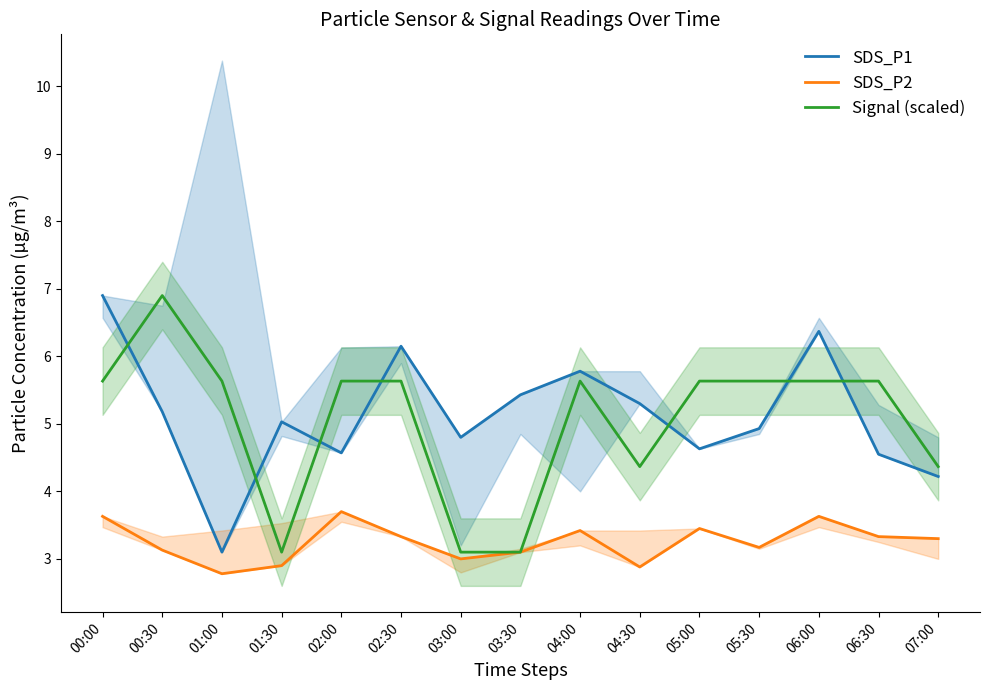

Which series has the largest range (max minus min)?

SDS_P1